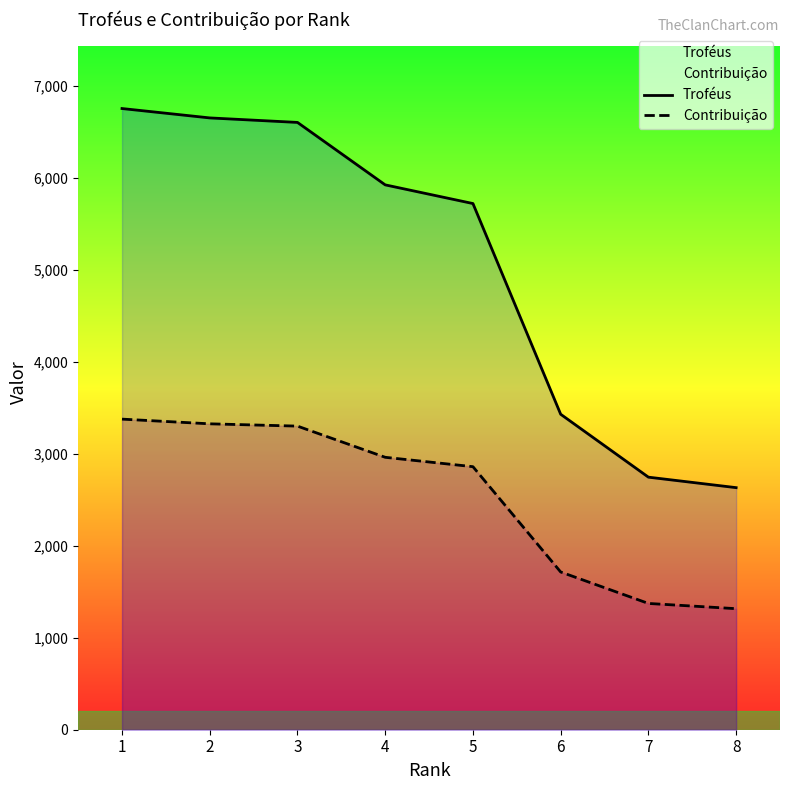

Does the chart display data point markers on the line(s)?

No